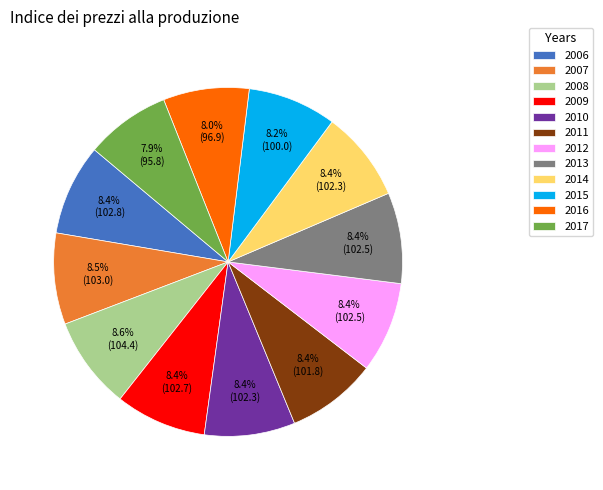

To the nearest percent, what percentage of the pie is 2016?

8%